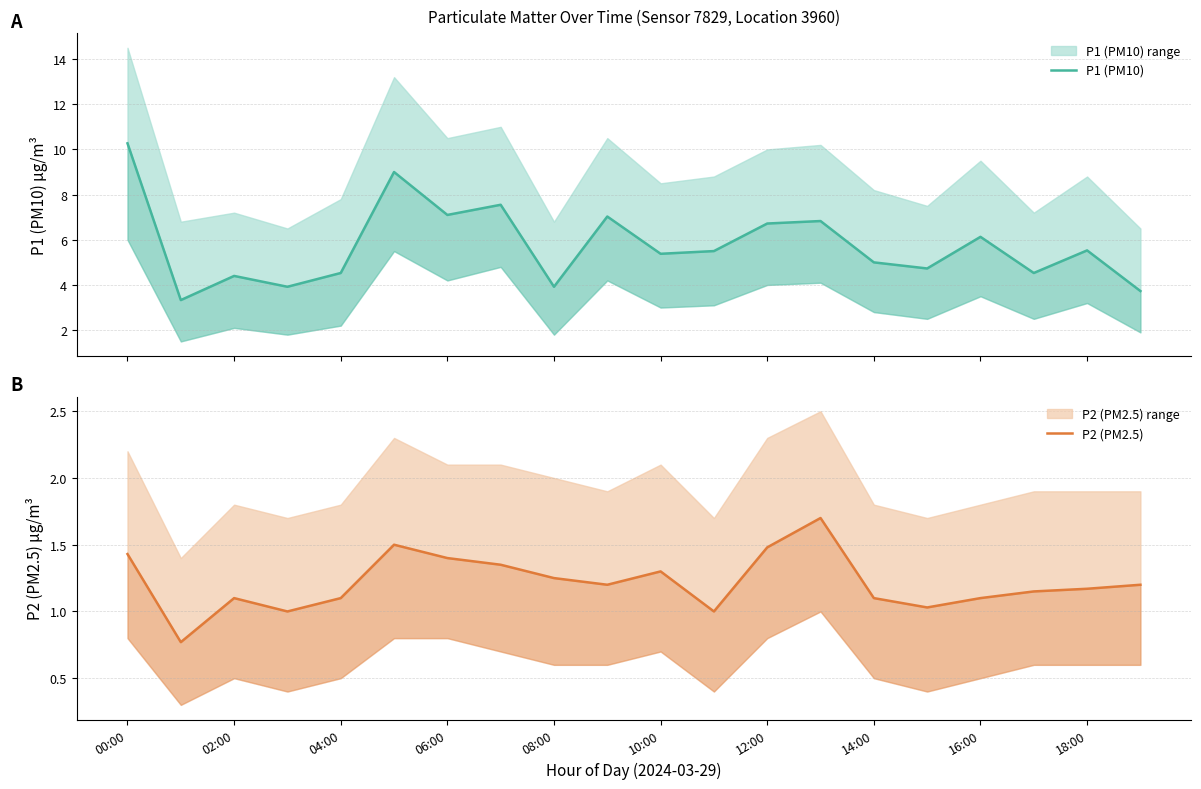

True or false: P2 (PM2.5) and P1 (PM10) cross at least once.

False